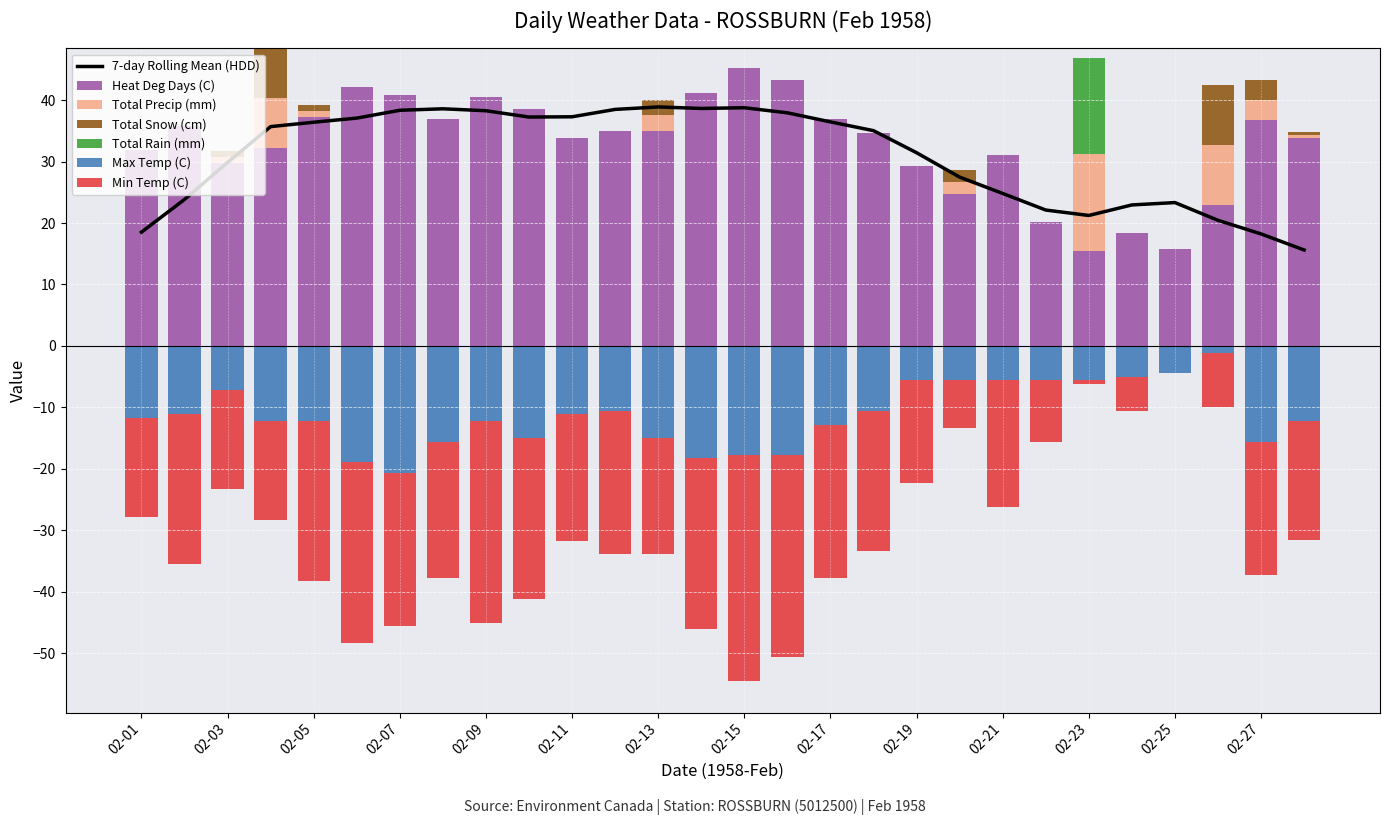

What is the sum of all Total Precip (mm) values?

43.8